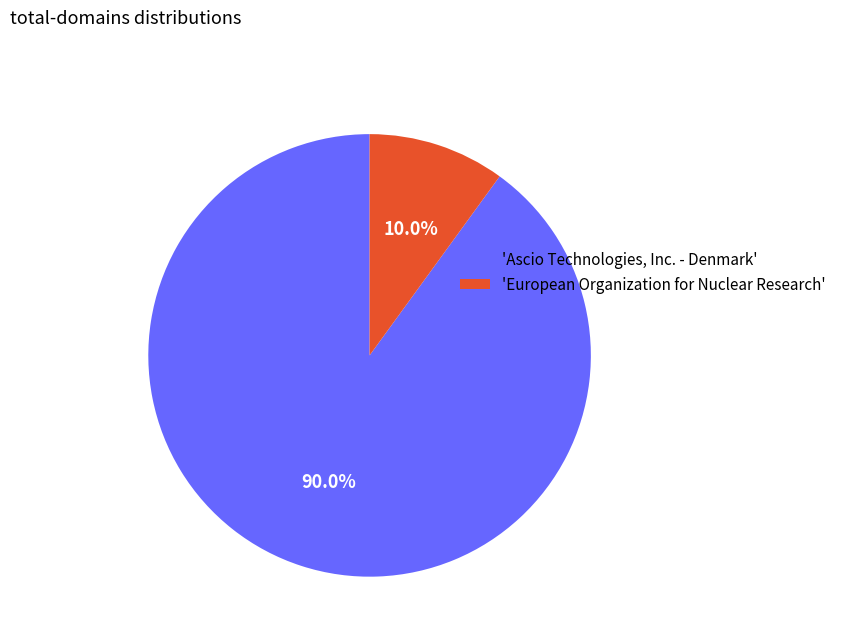

To the nearest percent, what is the average slice percentage?

50%